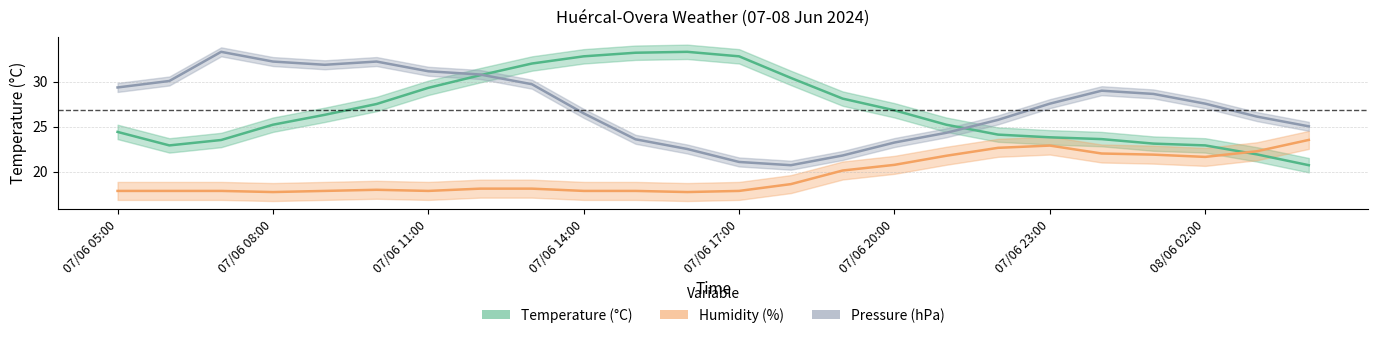

How many data points in Humidity (%) are above 18?

13